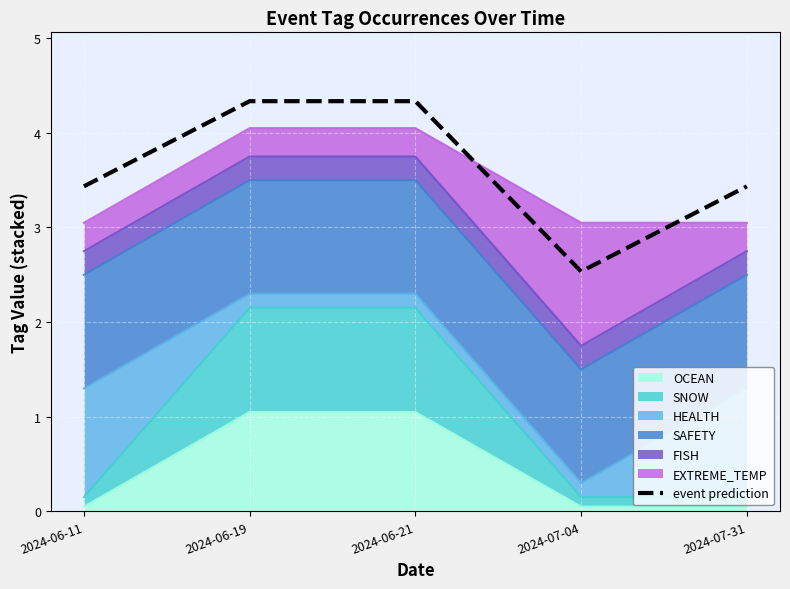

What is the difference between the second highest and minimum values?

1.8